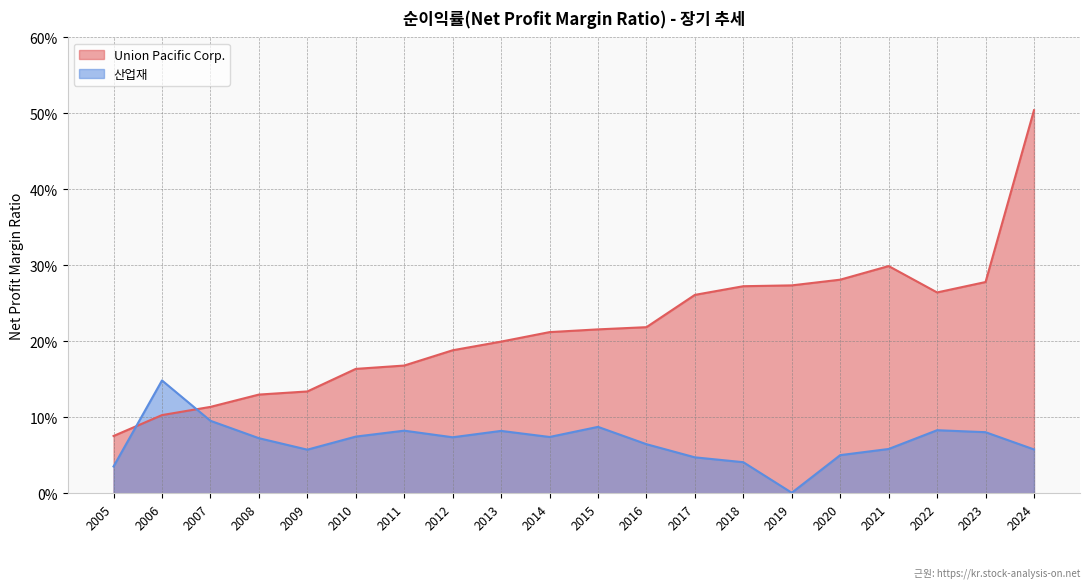

Reading left to right, extract all data points from this chart.

Union Pacific Corp.: 0.1	0.1	0.1	0.1	0.1	0.2	0.2	0.2	0.2	0.2	0.2	0.2	0.3	0.3	0.3	0.3	0.3	0.3	0.3	0.5
산업재: 0.0	0.1	0.1	0.1	0.1	0.1	0.1	0.1	0.1	0.1	0.1	0.1	0.0	0.0	0.0	0.1	0.1	0.1	0.1	0.1